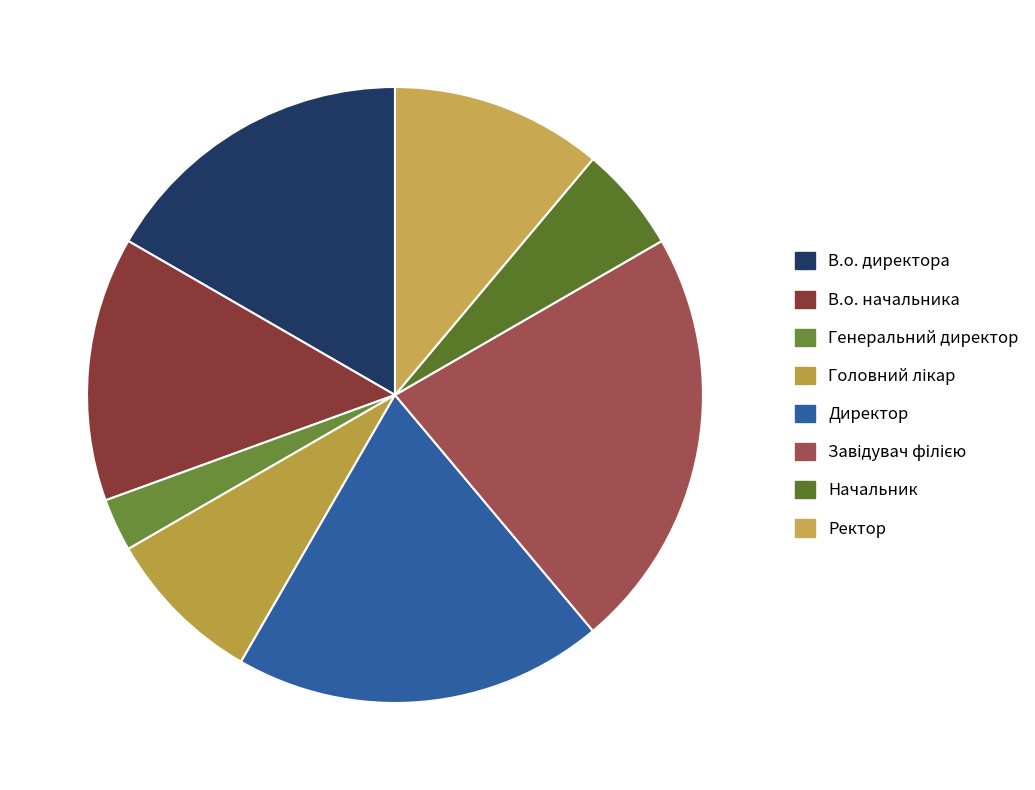

Rank the categories by value from highest to lowest.

Завідувач філією, Директор, В.о. директора, В.о. начальника, Ректор, Головний лікар, Начальник, Генеральний директор